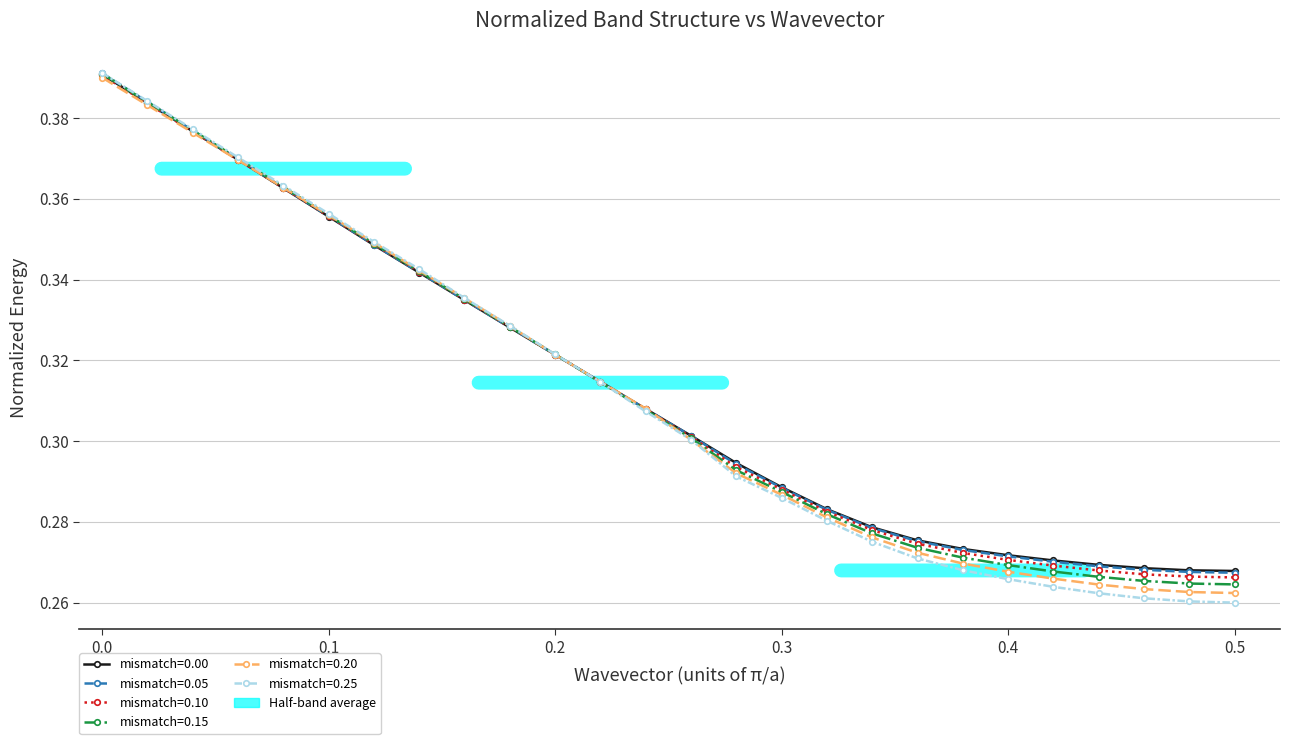

Which series has the widest spread of values?

mismatch=0.25